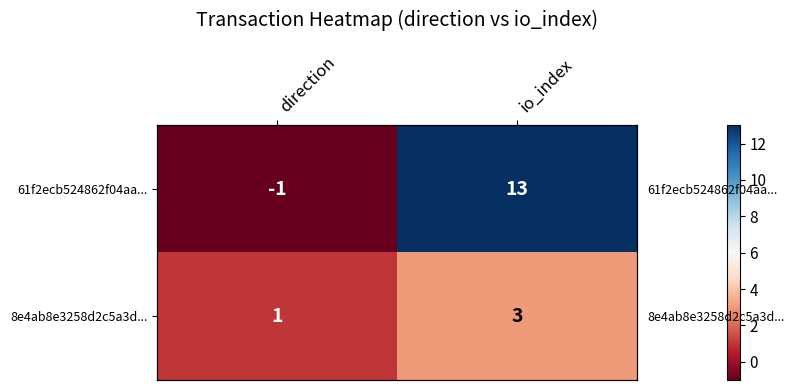

What is the difference between the 8e4ab8e3258d2c5a3d... values at direction and io_index?

2